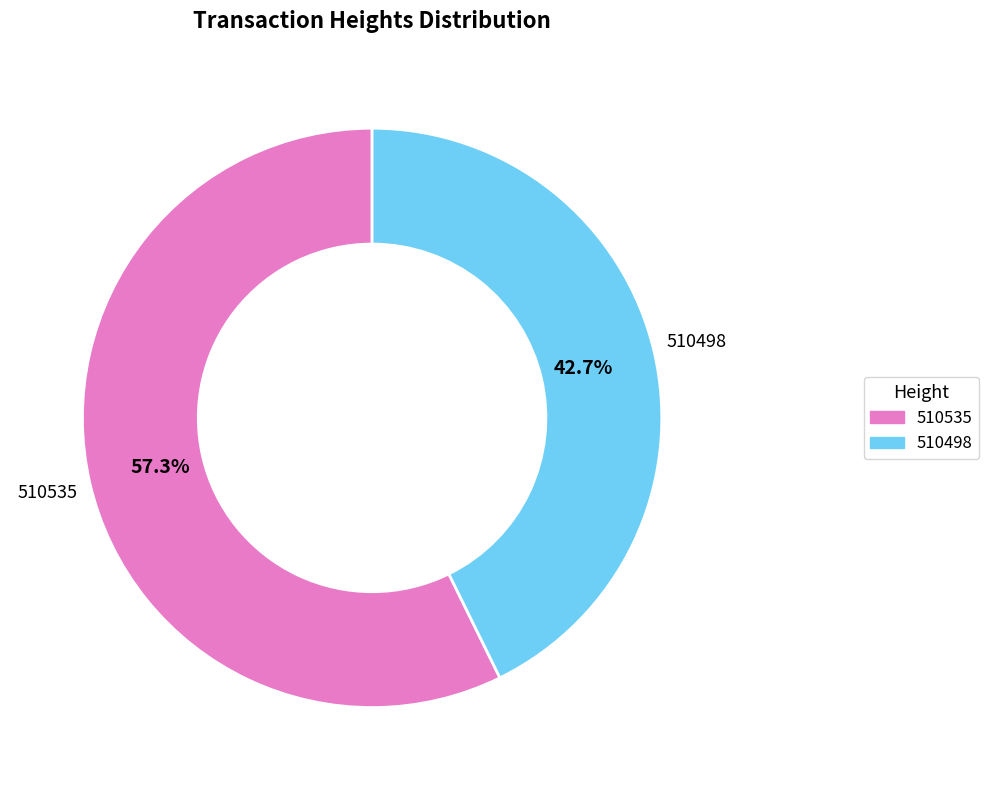

To the nearest percent, what percentage of the pie is 510535?

57%